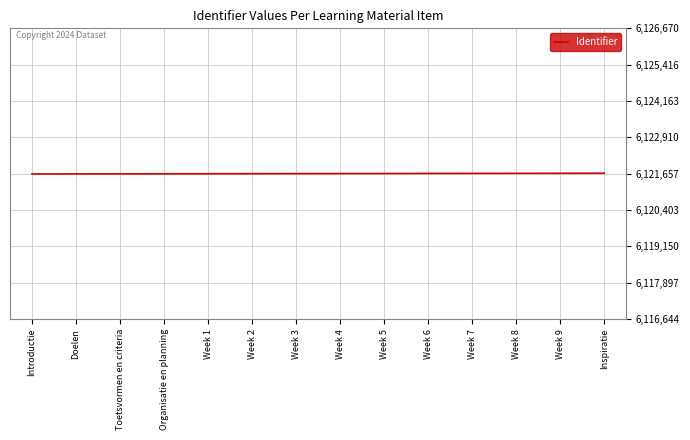

What is the ratio of the value at Week 3 to the value at Toetsvormen en criteria?

1.0